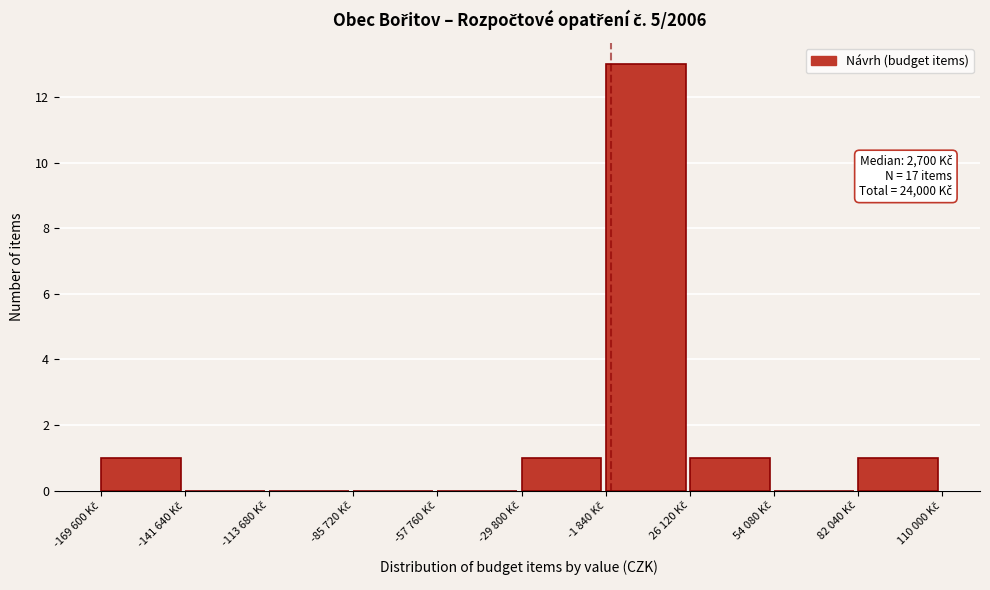

What is the greatest value displayed?

13